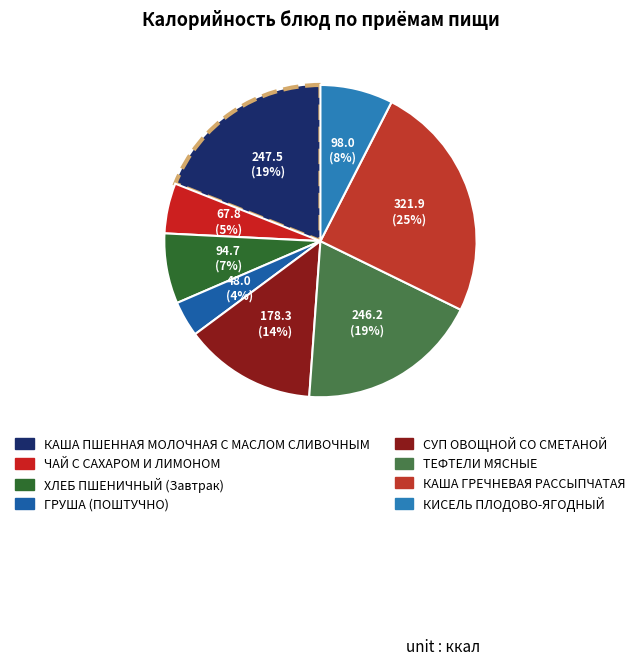

To the nearest percent, what portion does ЧАЙ С САХАРОМ И ЛИМОНОМ represent?

5%